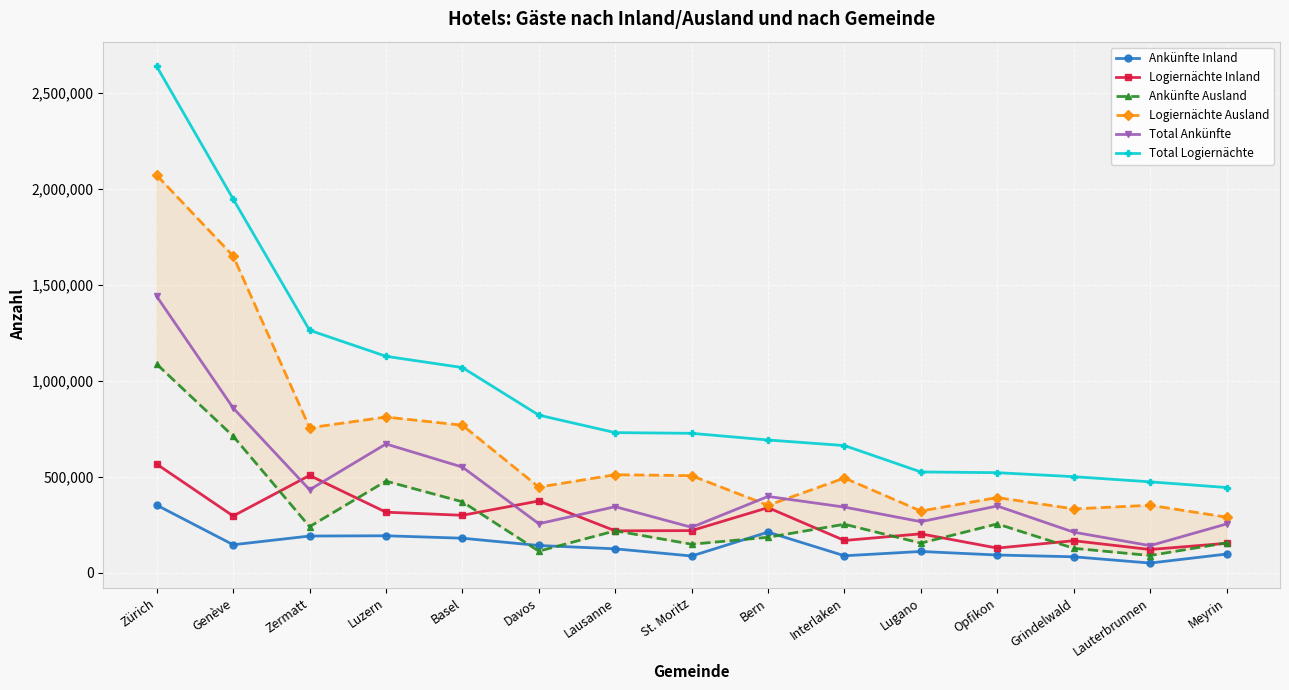

At Interlaken, list the series in order from smallest to largest.

Ankünfte Inland, Logiernächte Inland, Ankünfte Ausland, Total Ankünfte, Logiernächte Ausland, Total Logiernächte